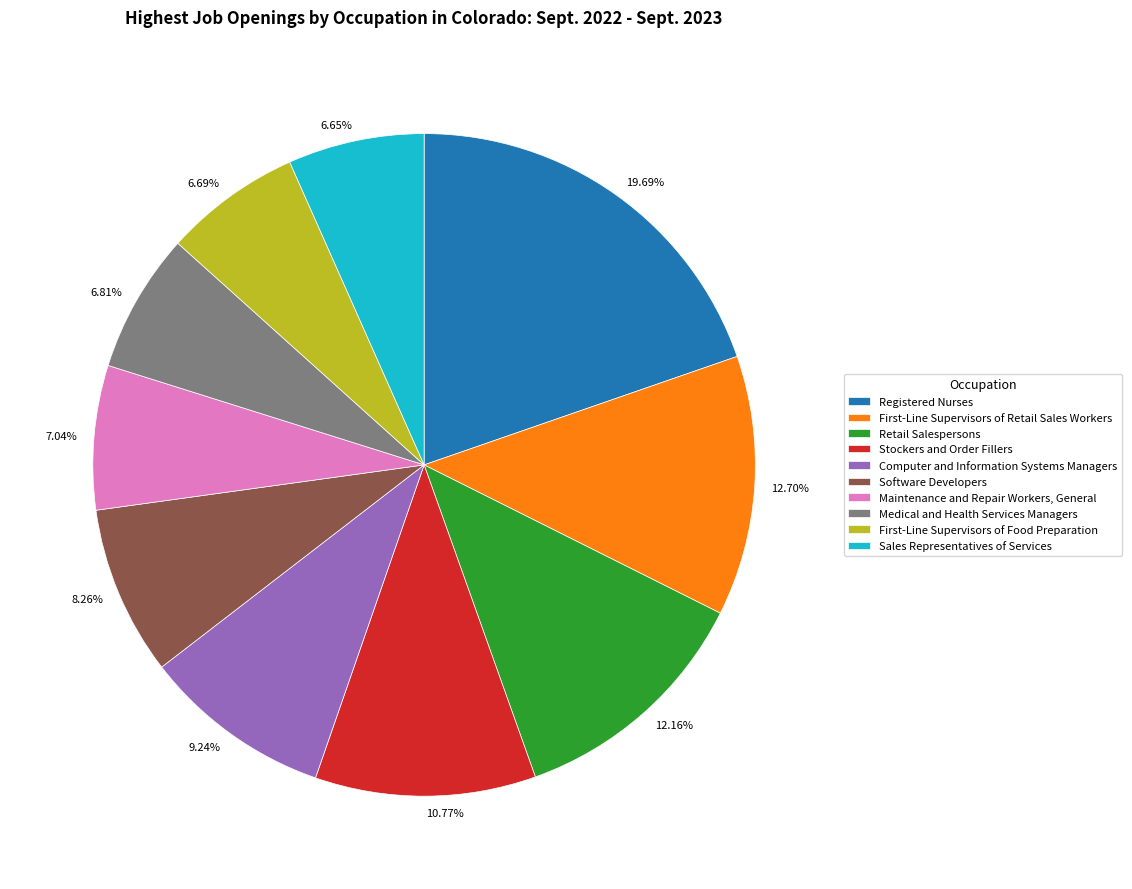

Which slice is the largest?

Registered Nurses